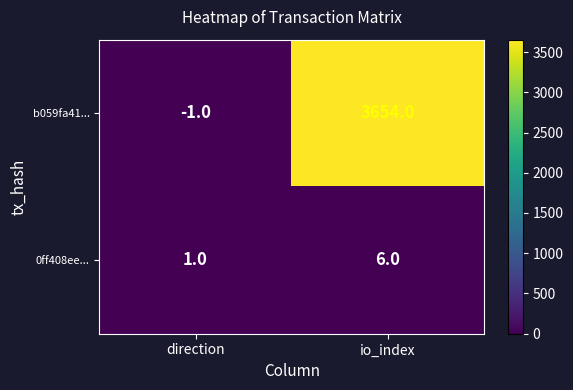

Reading right to left, transcribe all the data shown in this chart.

b059fa41...: 3654	-1
0ff408ee...: 6	1